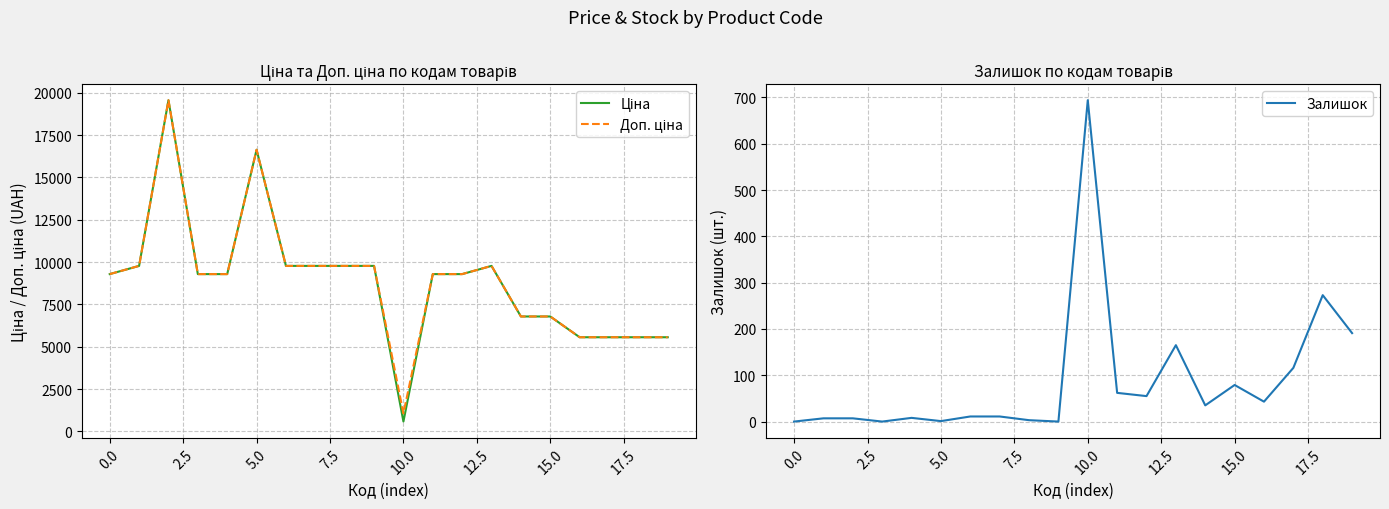

The value of Ціна at 14 is 6787.1. True or false?

True